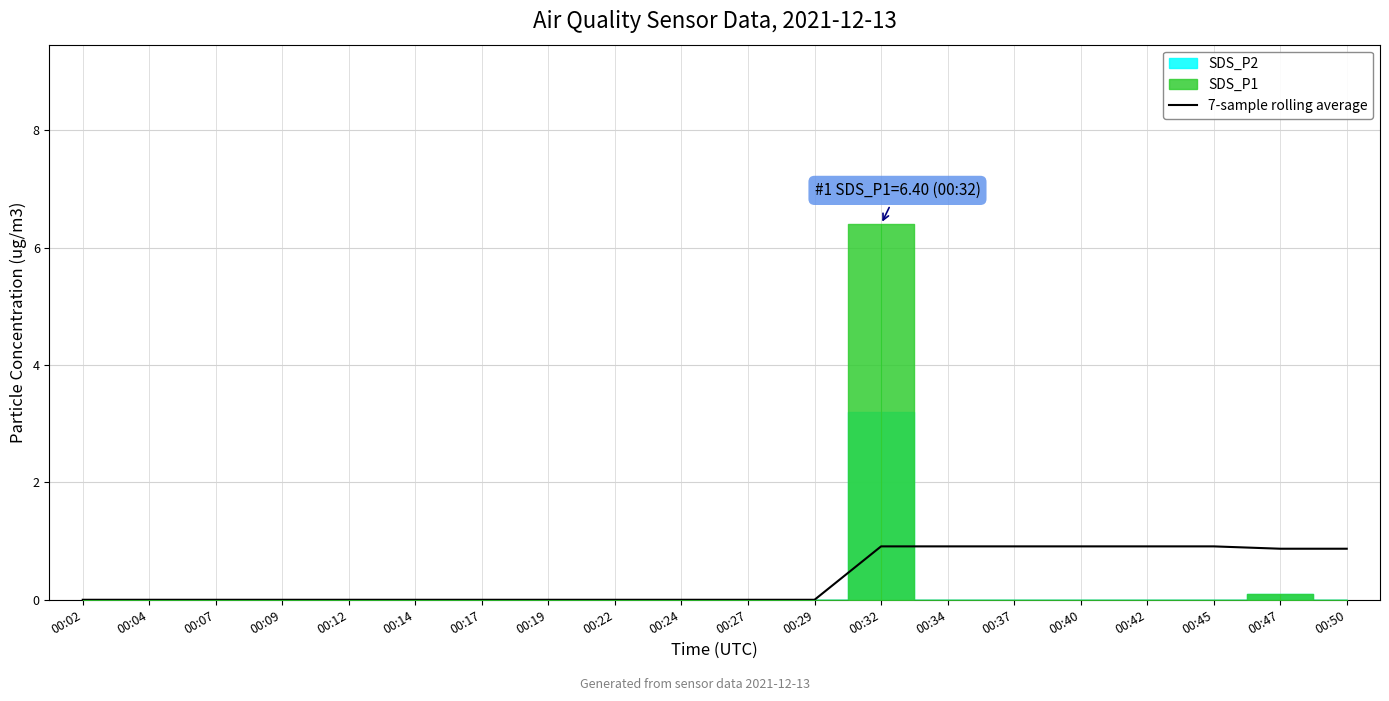

The chart shows a value of 0.9 at 00:37. True or false?

True